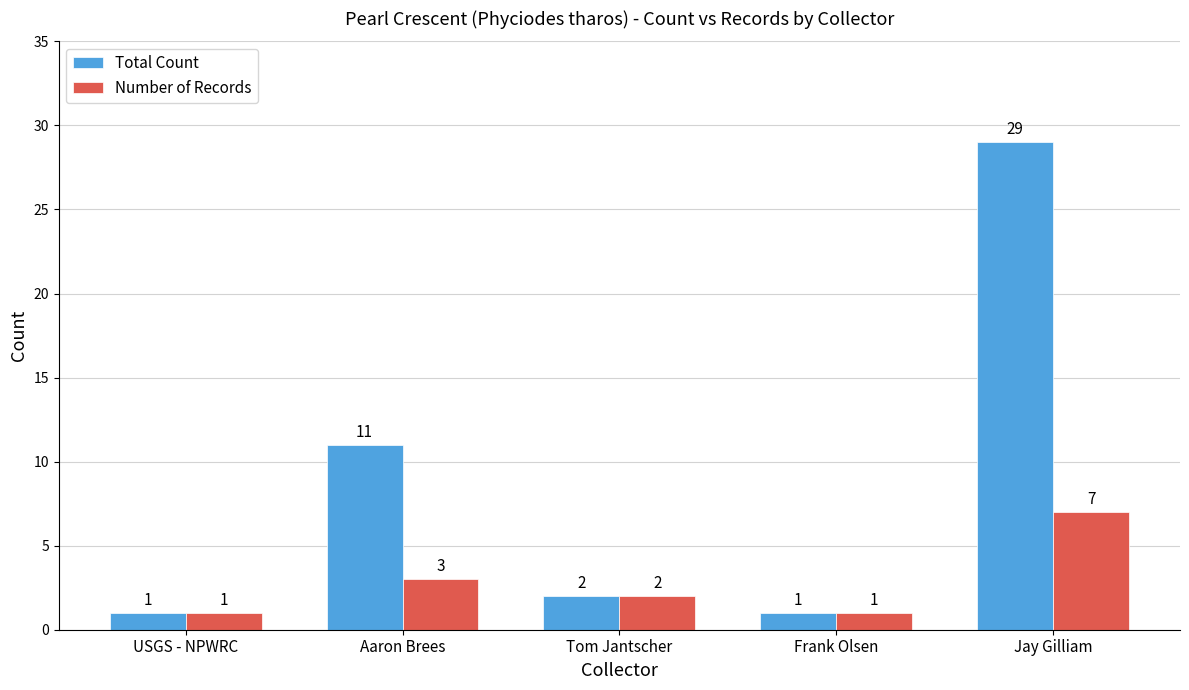

How many data points in Total Count are less than 2?

2